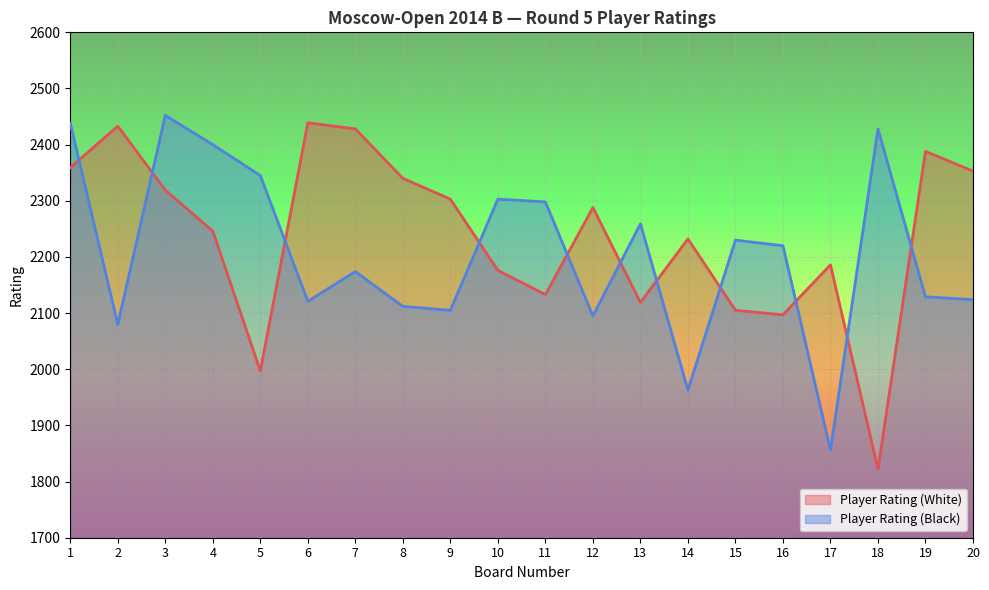

What is the difference between the second highest and minimum values in the Player Rating (Black) series?

582